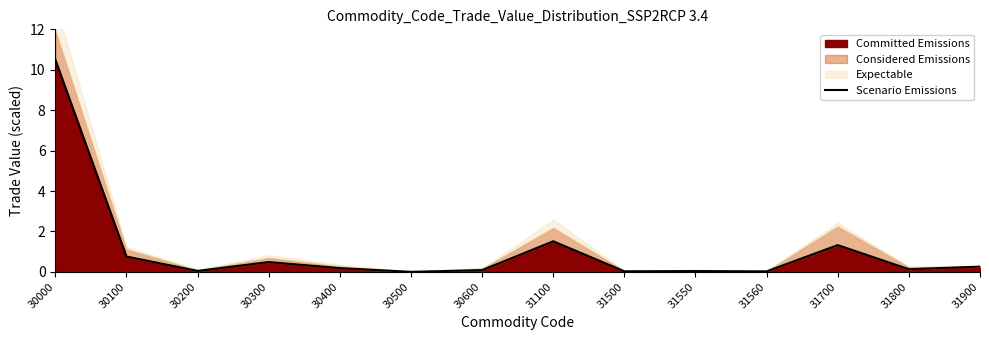

Reading left to right, list all the values displayed in this chart.

30000=10.5	30100=0.8	30200=0.0	30300=0.5	30400=0.2	30500=0.0	30600=0.1	31100=1.5	31500=0.0	31550=0.0	31560=0.0	31700=1.3	31800=0.1	31900=0.3